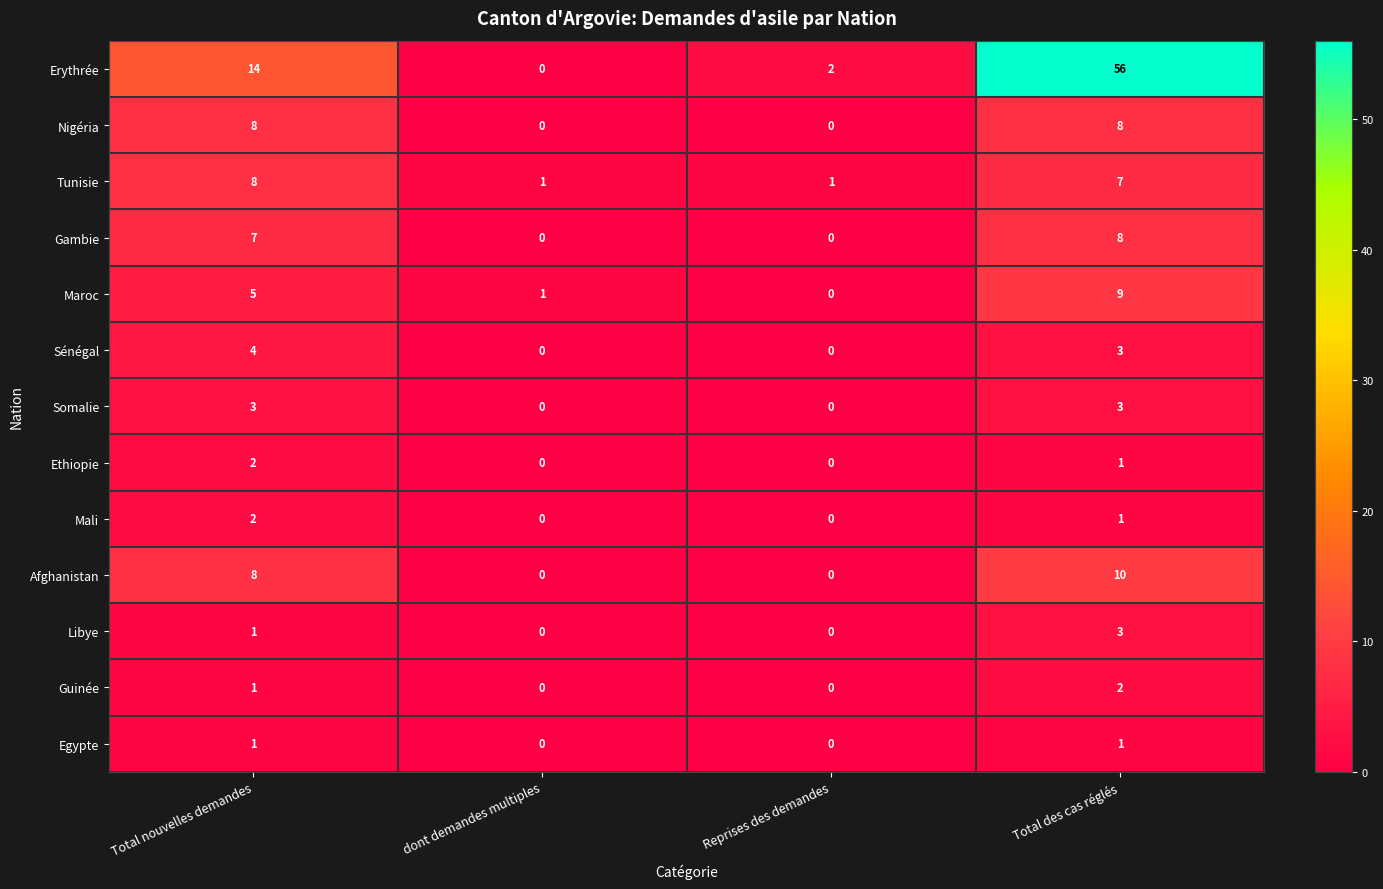

What is the greatest value displayed?

56